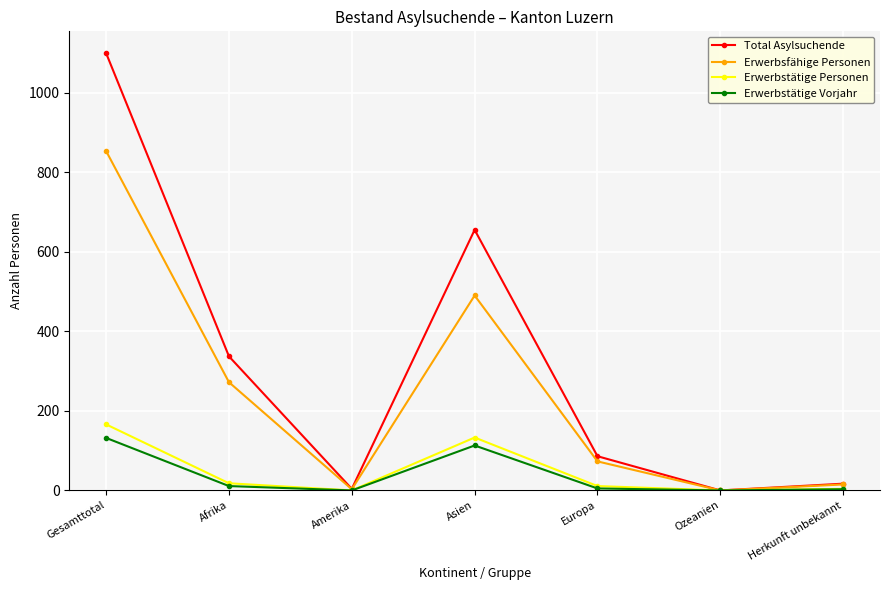

What value does the Erwerbstätige Personen series have at Afrika, to the nearest 10?

20